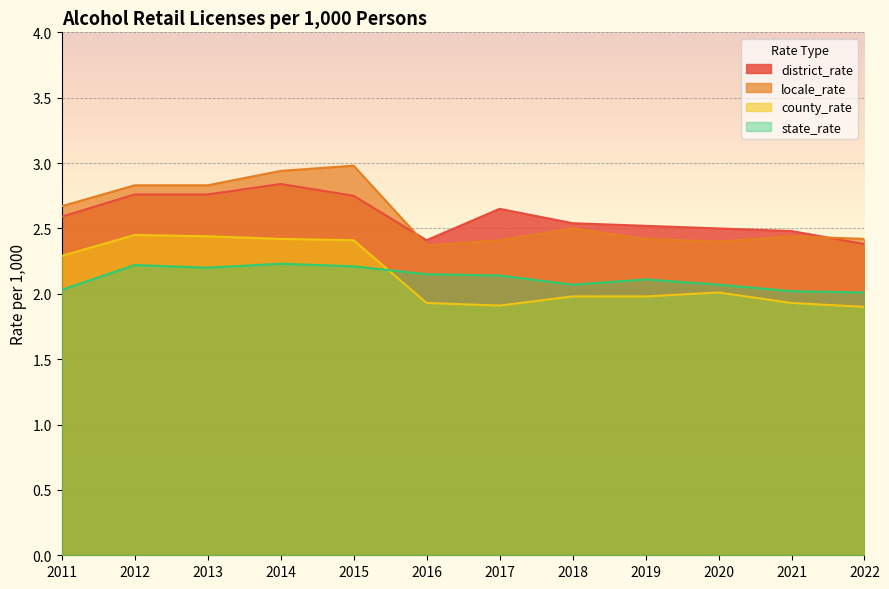

What is the greatest value displayed?

3.0